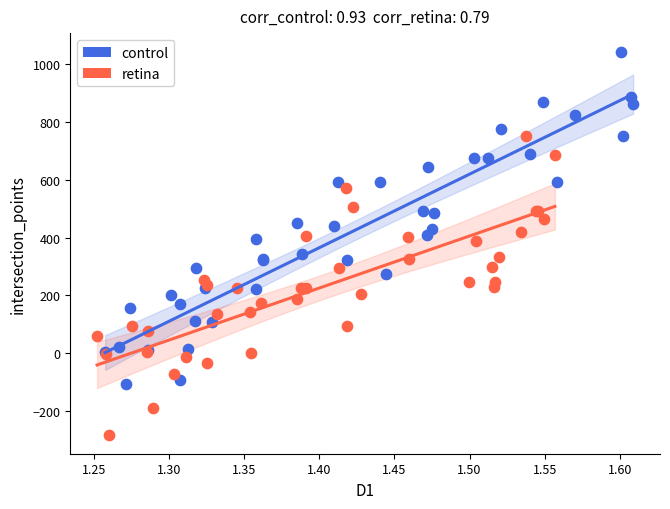

Which series reaches the maximum Y coordinate?

control